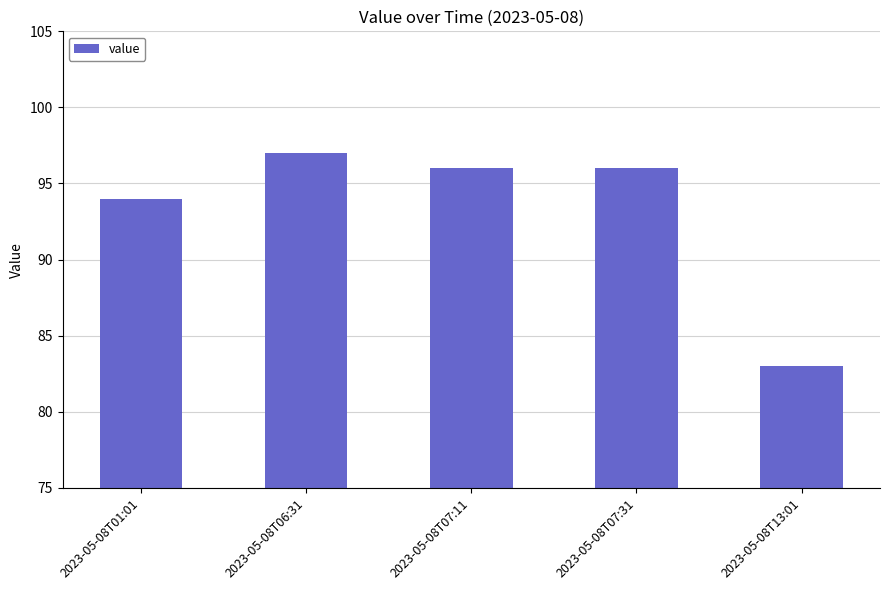

What is the smallest value displayed?

83